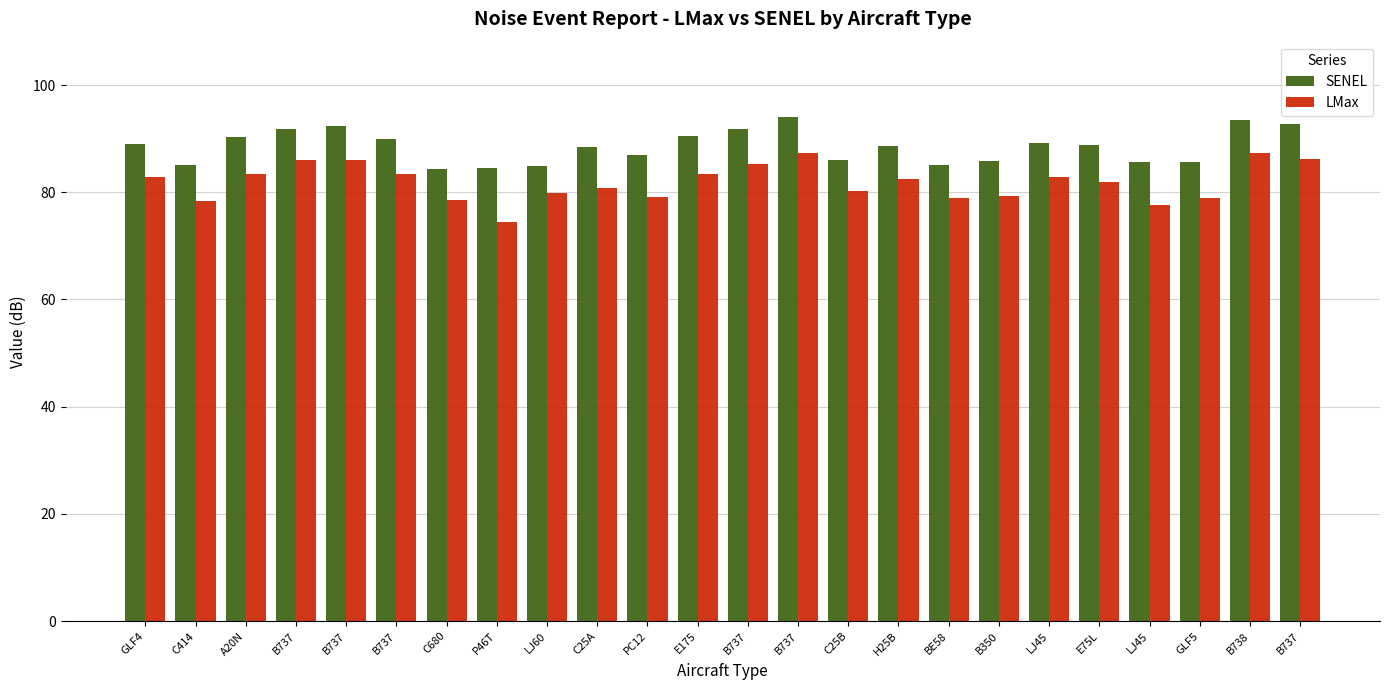

How many series are shown in this chart?

2